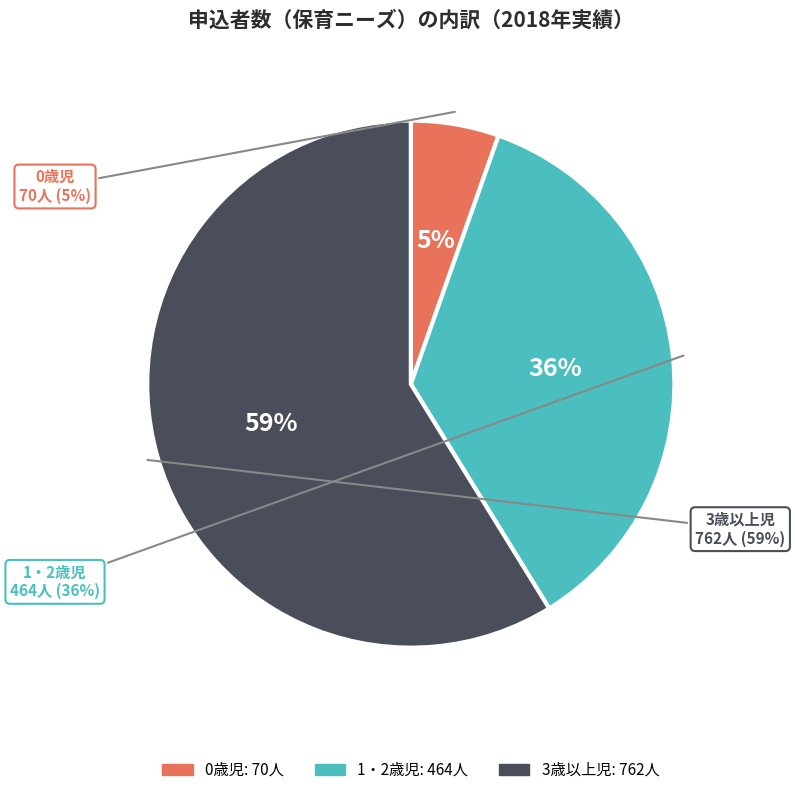

How many slices are in this pie chart?

3